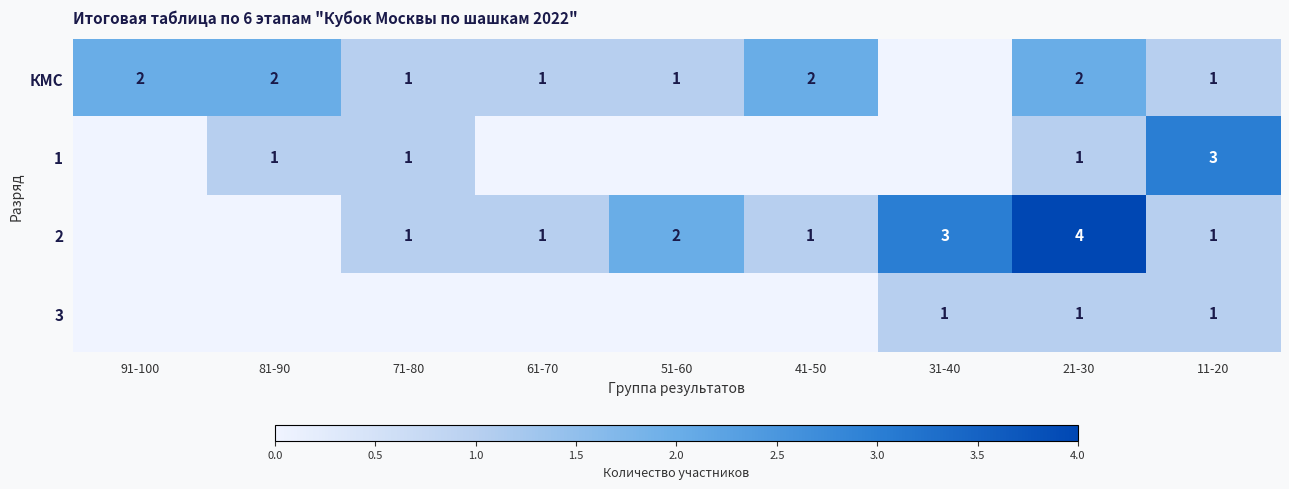

What is the spread (max minus min) of values at 21-30?

3